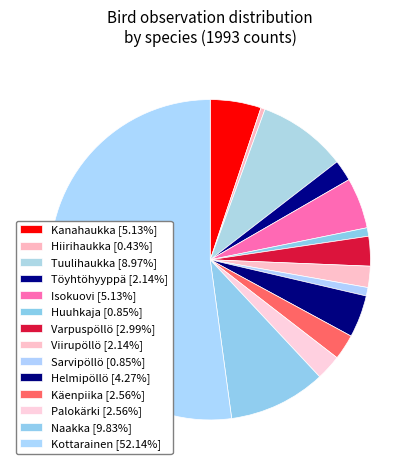

How many slices are in this pie chart?

14